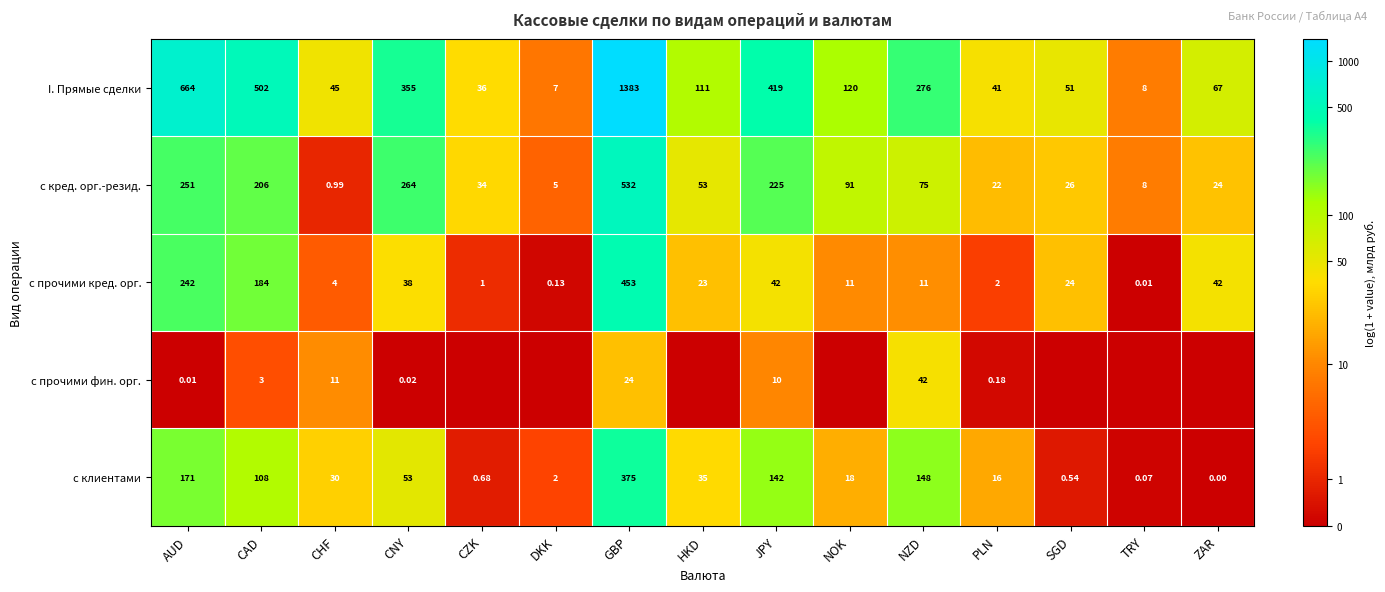

Which category has the lowest value in the с прочими кред. орг. series?

TRY